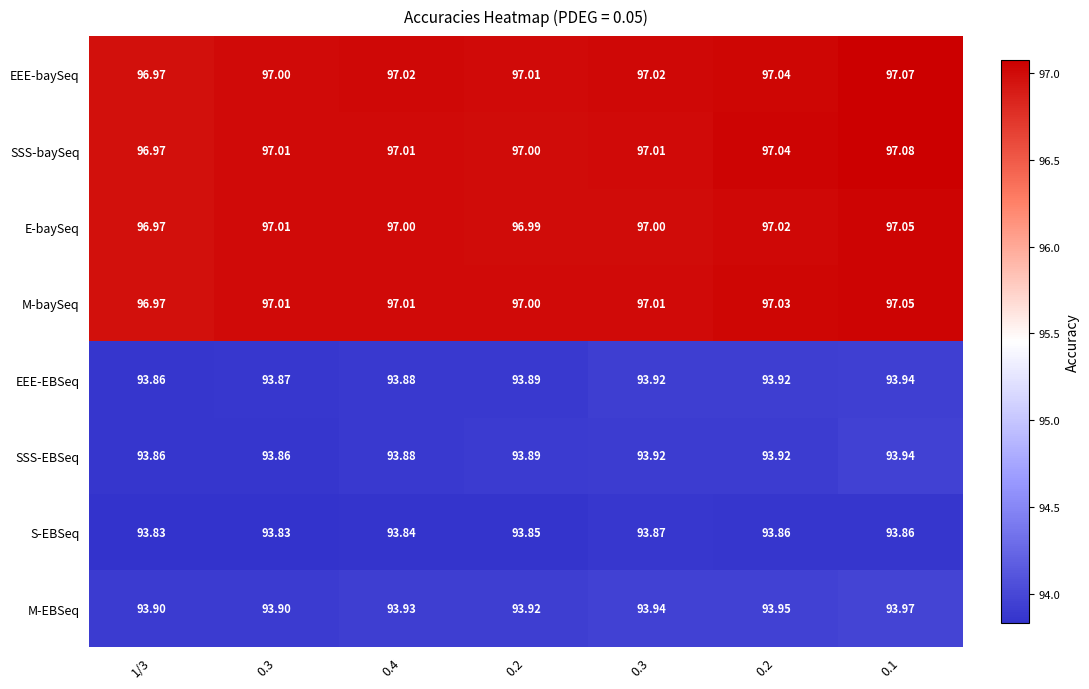

How many data points in E-baySeq are less than 97?

2